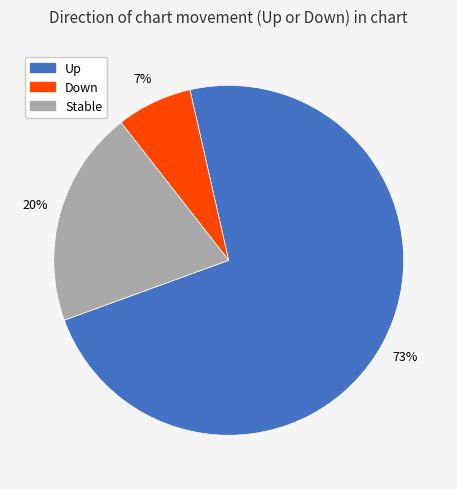

How many segments does this pie chart have?

3